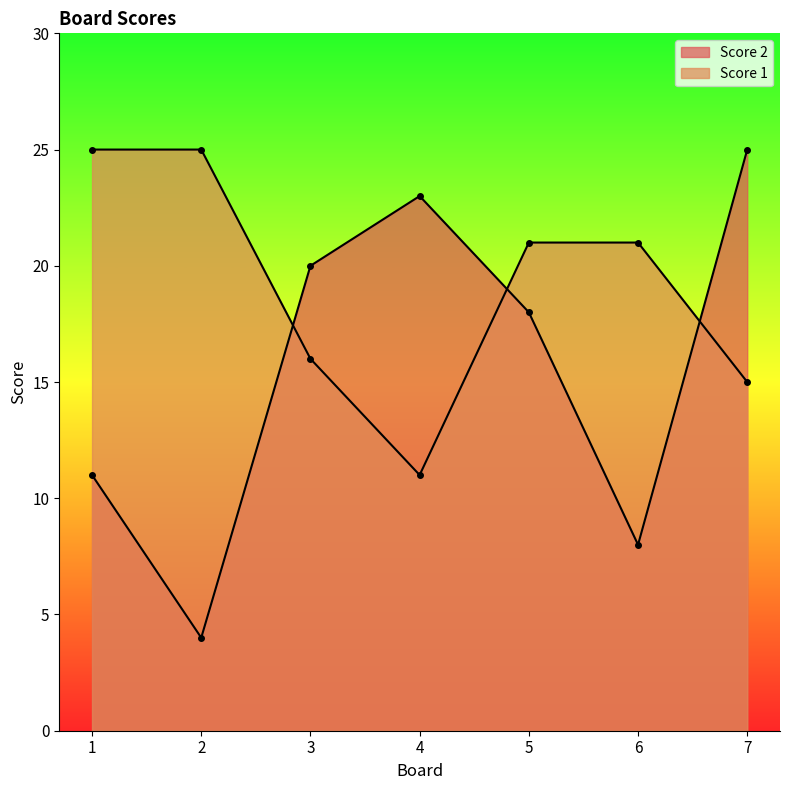

How many intersections are there between Score 1 and Score 2?

3